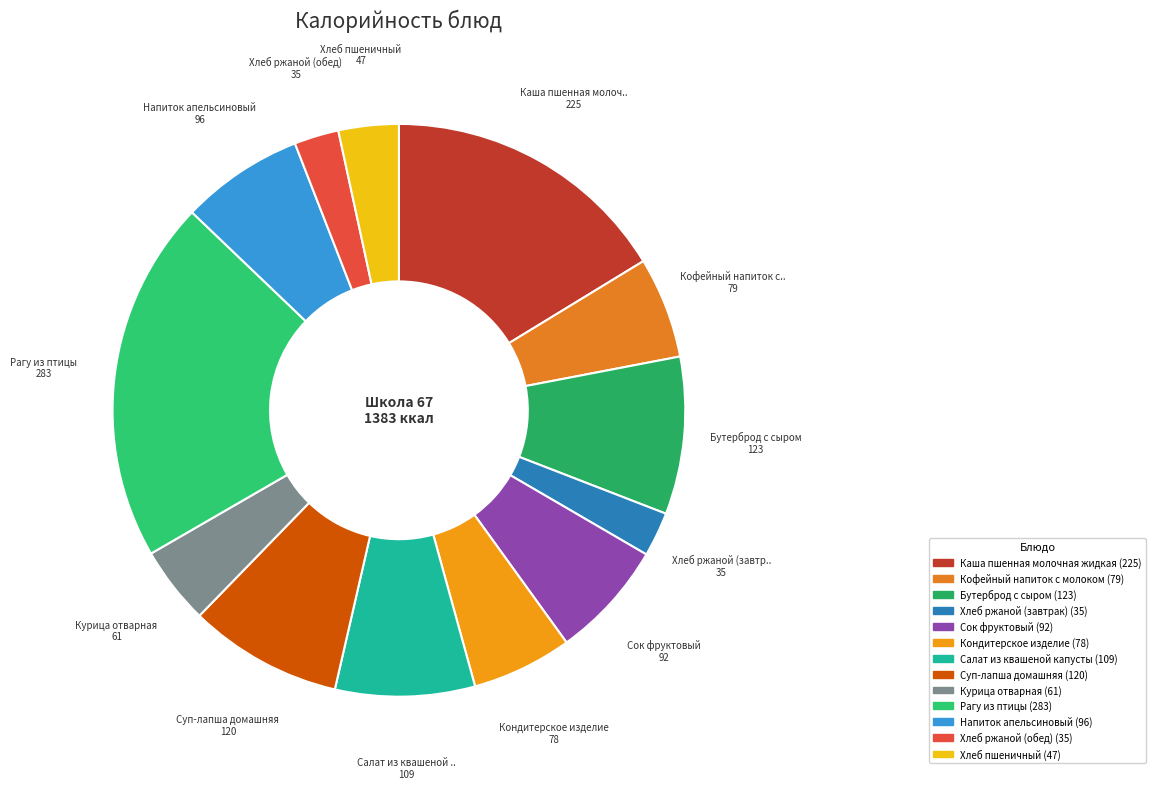

Is there any slice that represents more than half of the pie?

No